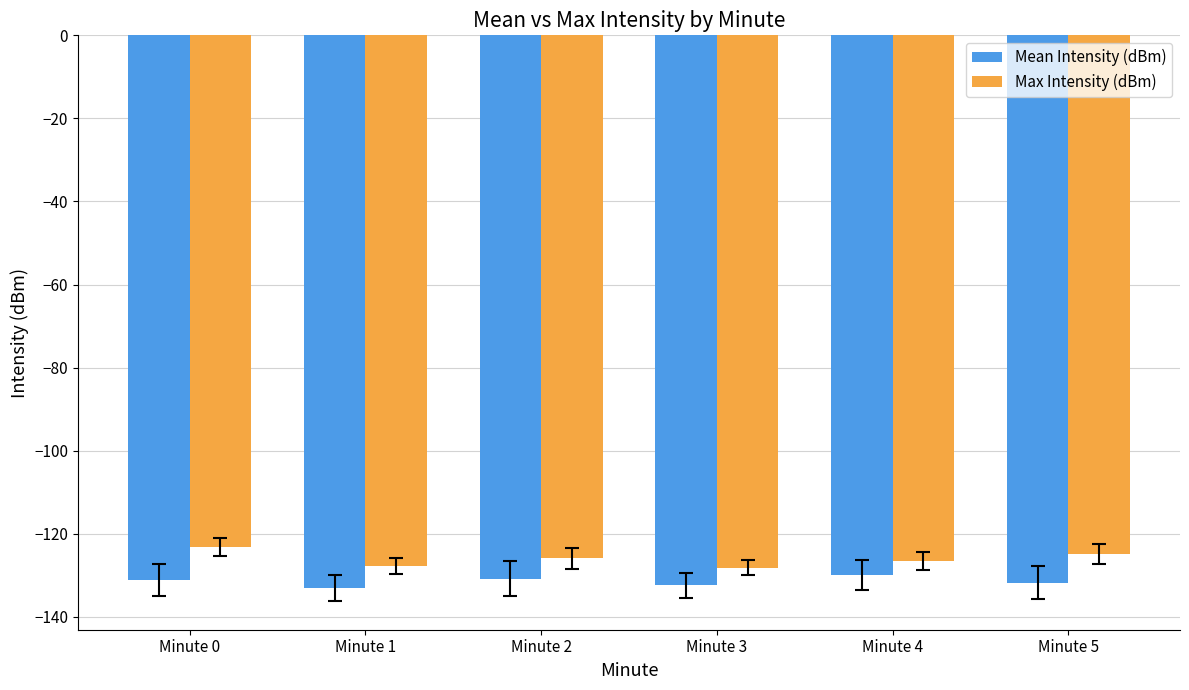

What is the spread (max minus min) of values at Minute 0?

8.0